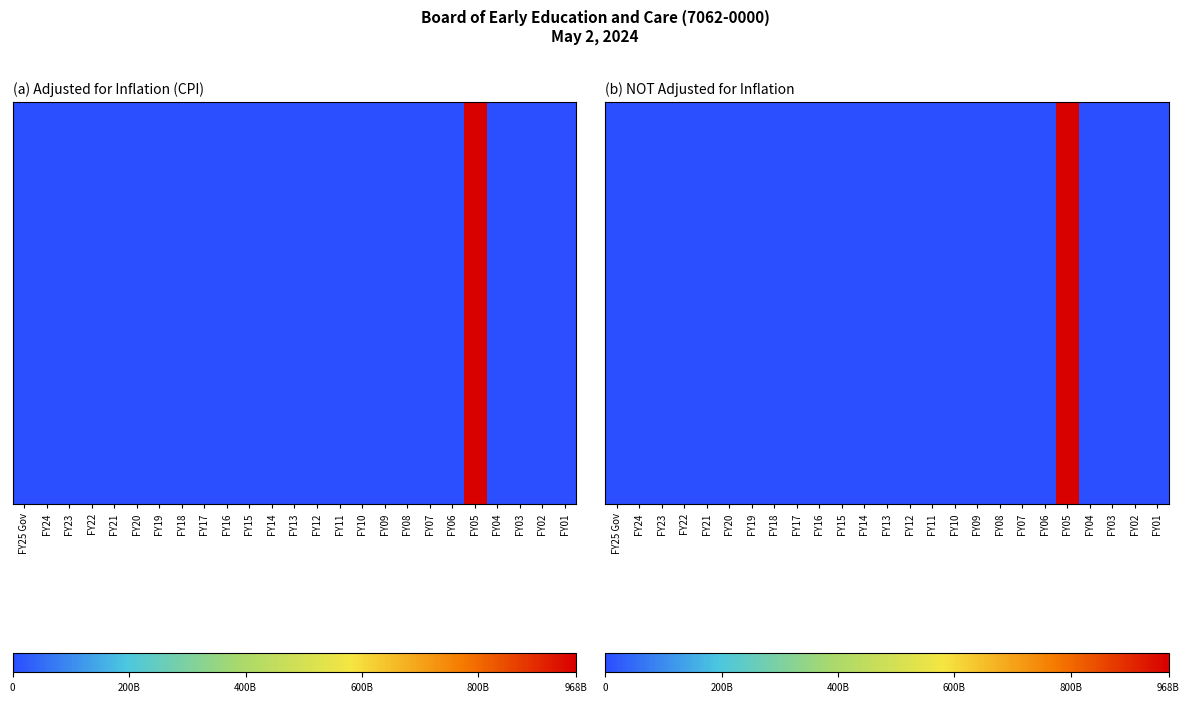

The chart shows a value of 0 at FY06. True or false?

True